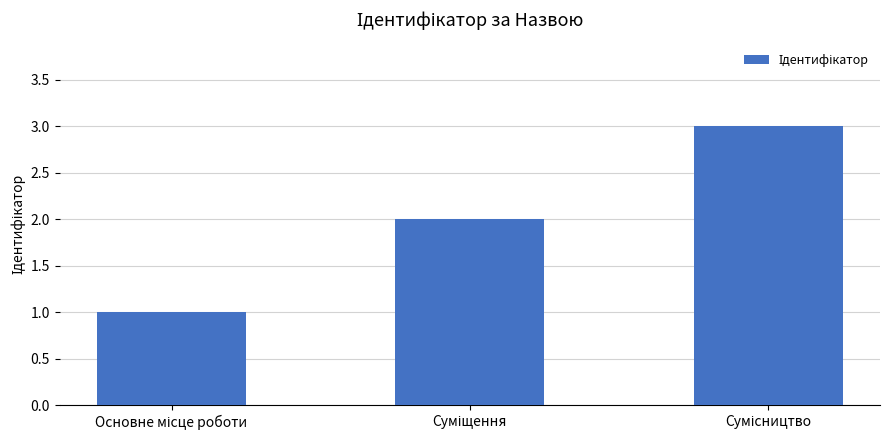

What is the maximum value shown in the chart?

3